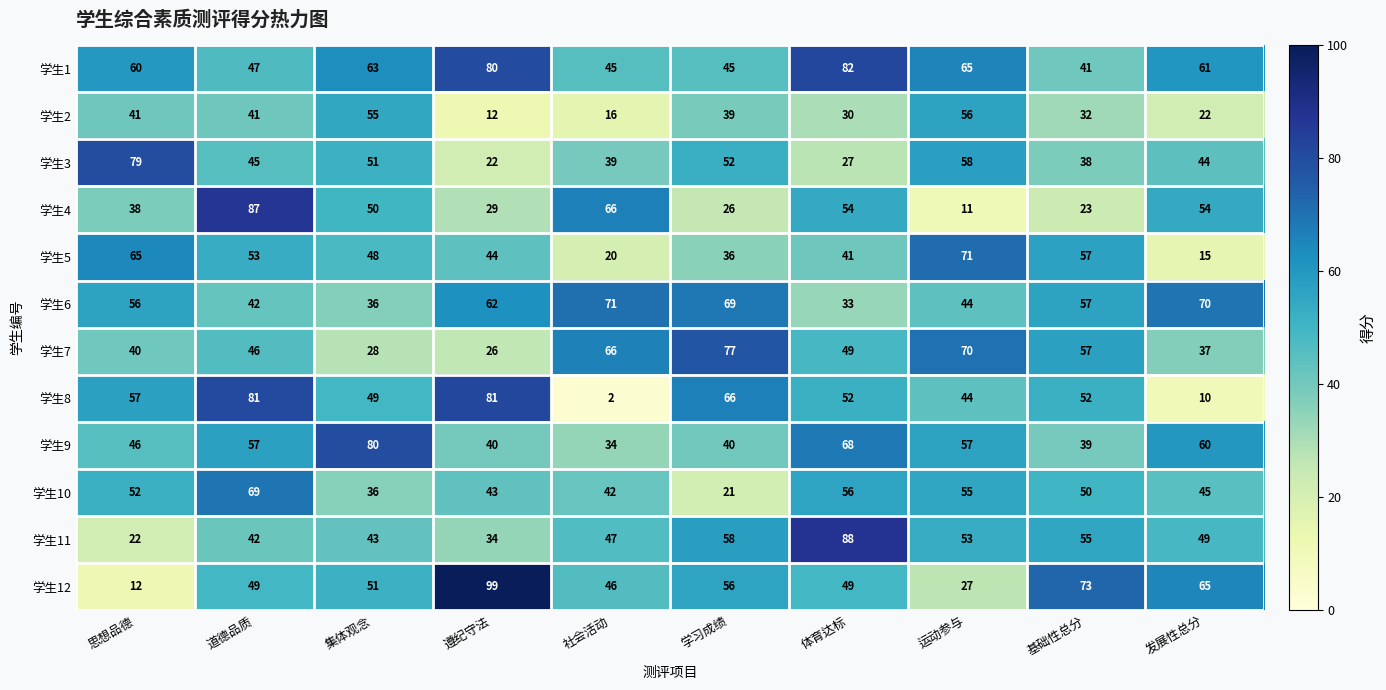

How many data points in 学生5 are less than 48?

5